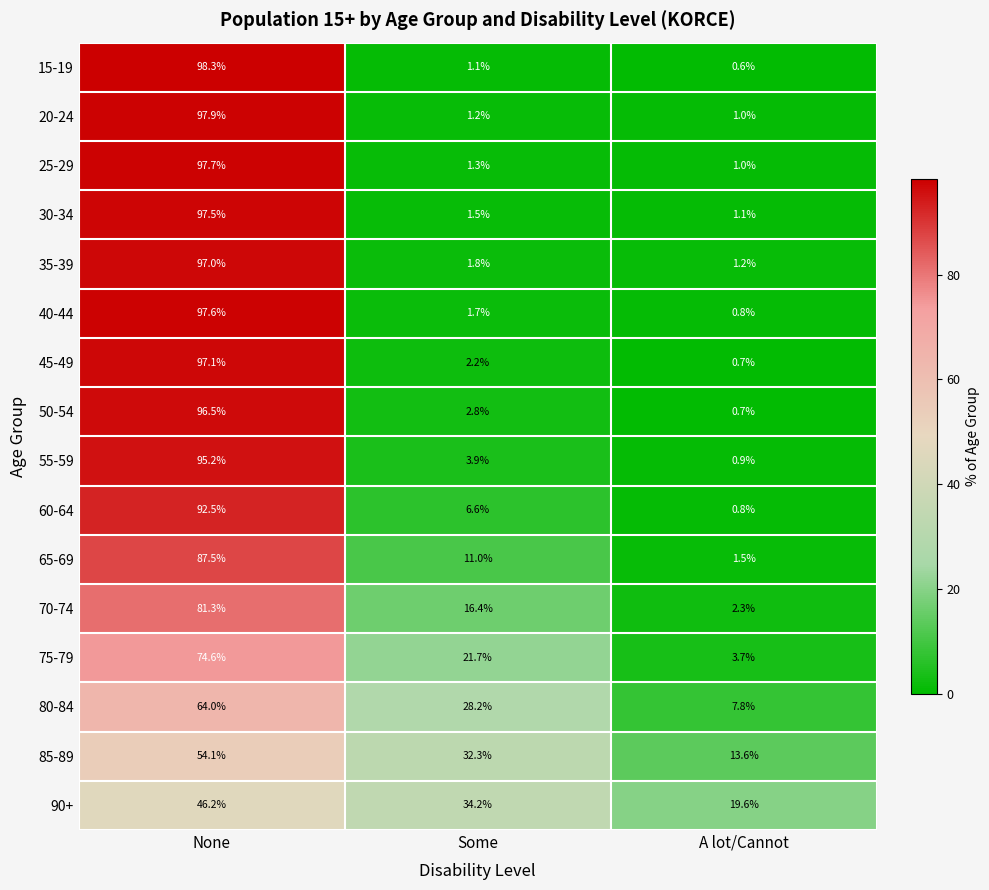

True or false: 70-74 has a value of 81.3 at None.

True